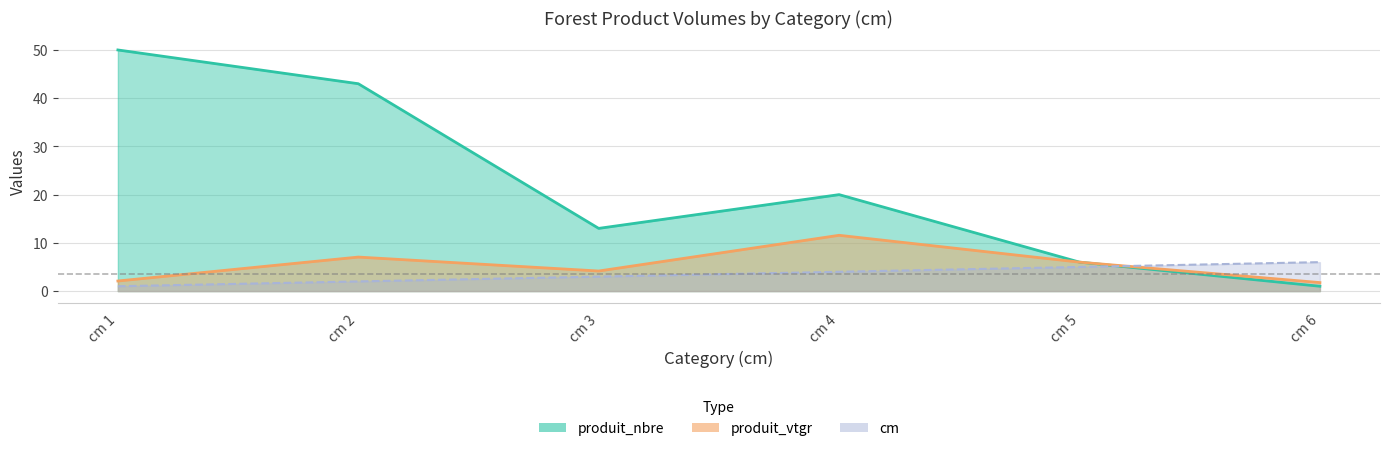

True or false: produit_nbre and produit_vtgr intersect in this chart.

False